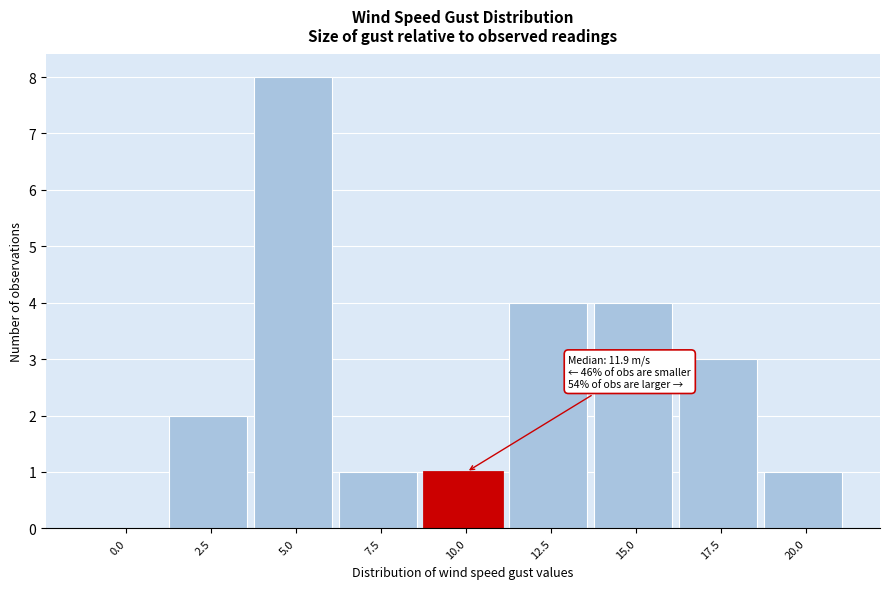

Reading left to right, transcribe all the data shown in this chart.

0.0=0	2.5=2	5.0=8	7.5=1	10.0=1	12.5=4	15.0=4	17.5=3	20.0=1